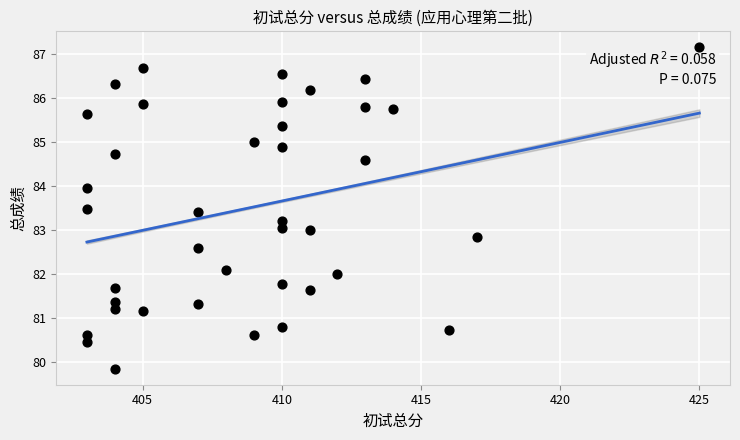

What is the range of Y values (max minus min)?

7.3